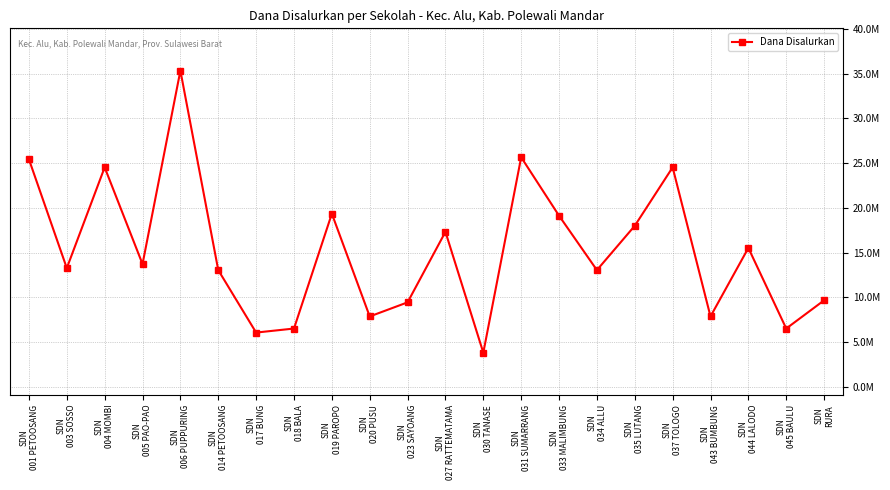

Does the chart have visible grid lines?

Yes